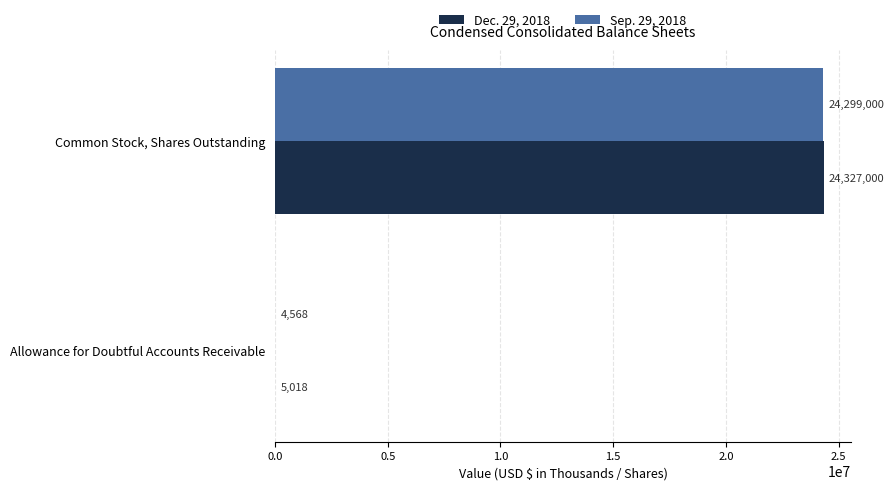

What is the greatest value displayed?

24327000